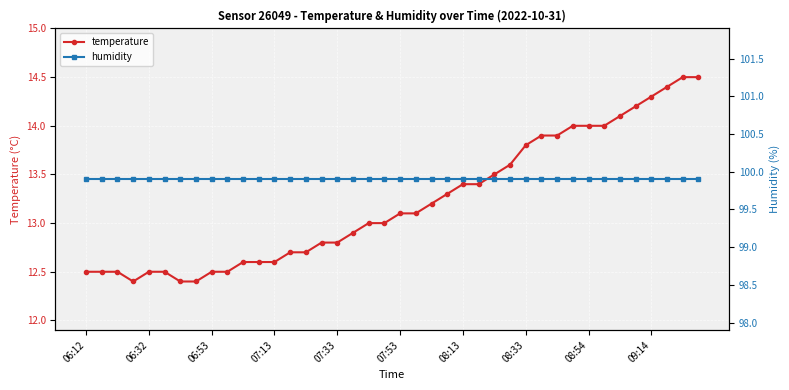

What is the maximum value for temperature?

14.5